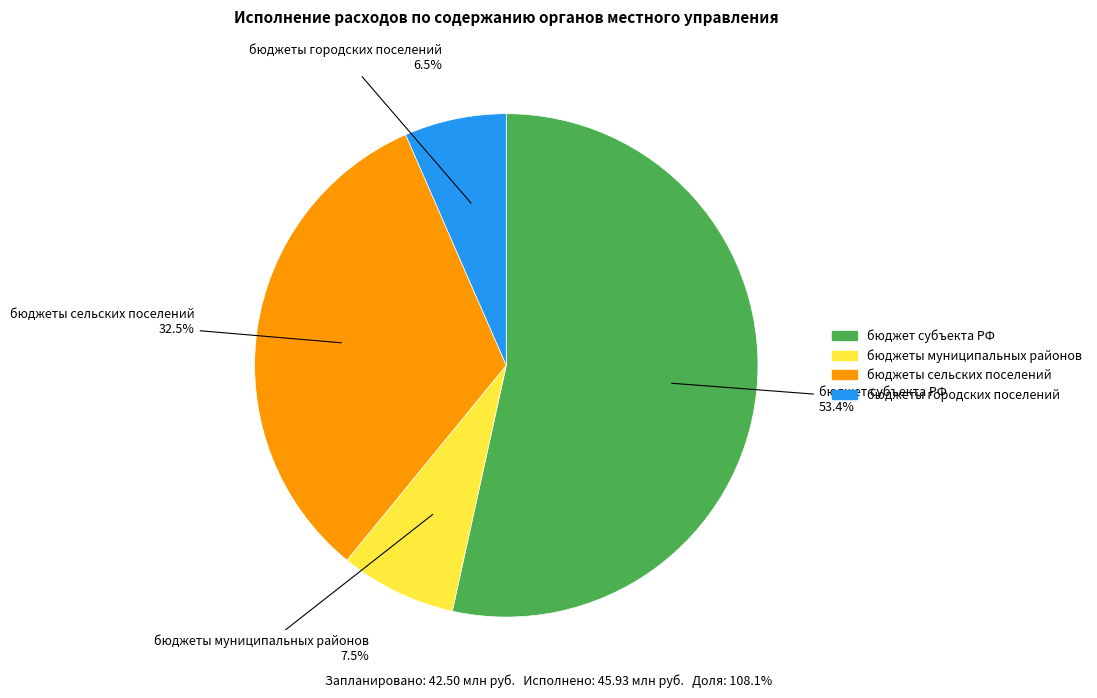

Do бюджеты городских поселений and бюджеты муниципальных районов together represent more than half of the pie?

No